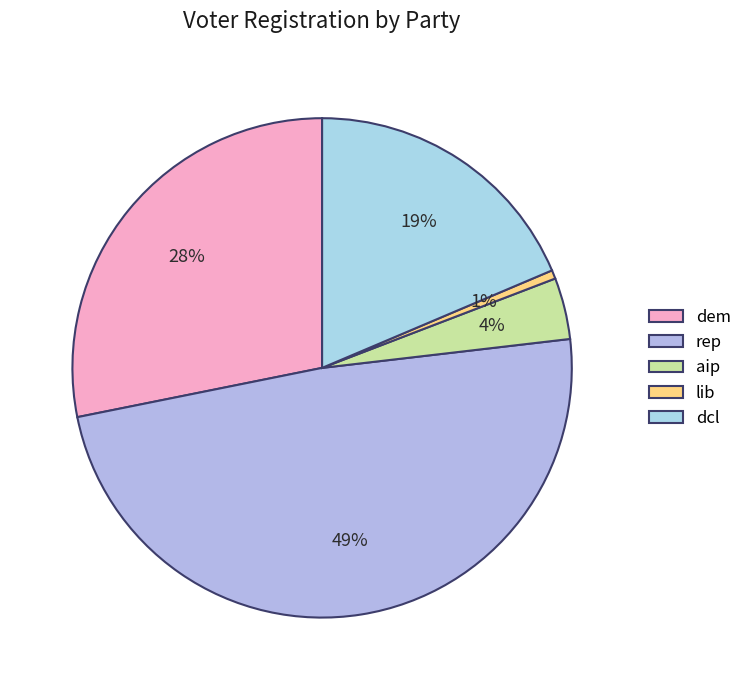

How many slices are in this pie chart?

5